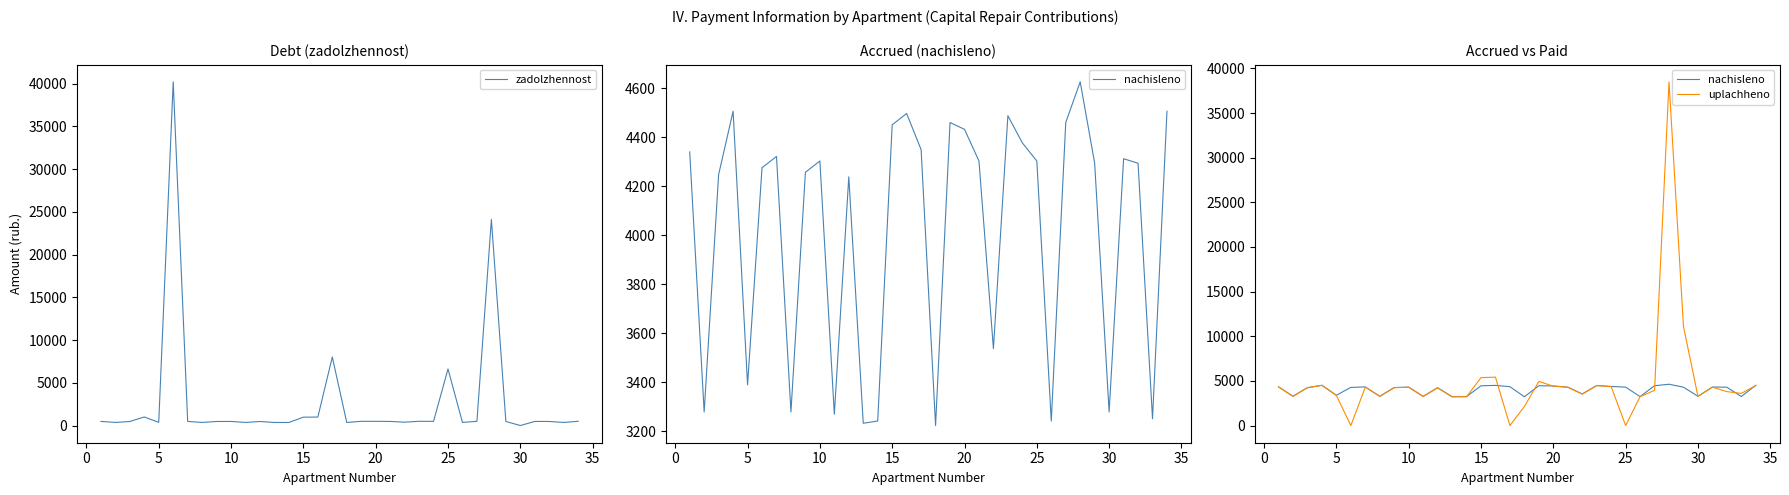

List the series in order of their peak value, highest first.

zadolzhennost, uplachheno, nachisleno